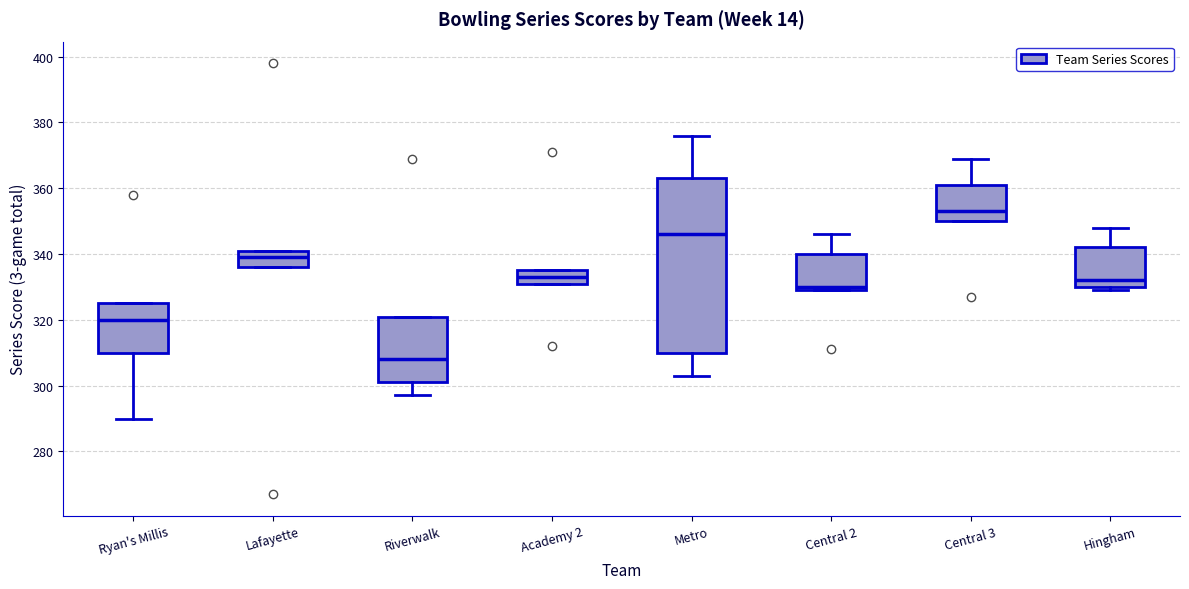

Which box's median line is the highest?

Central 3